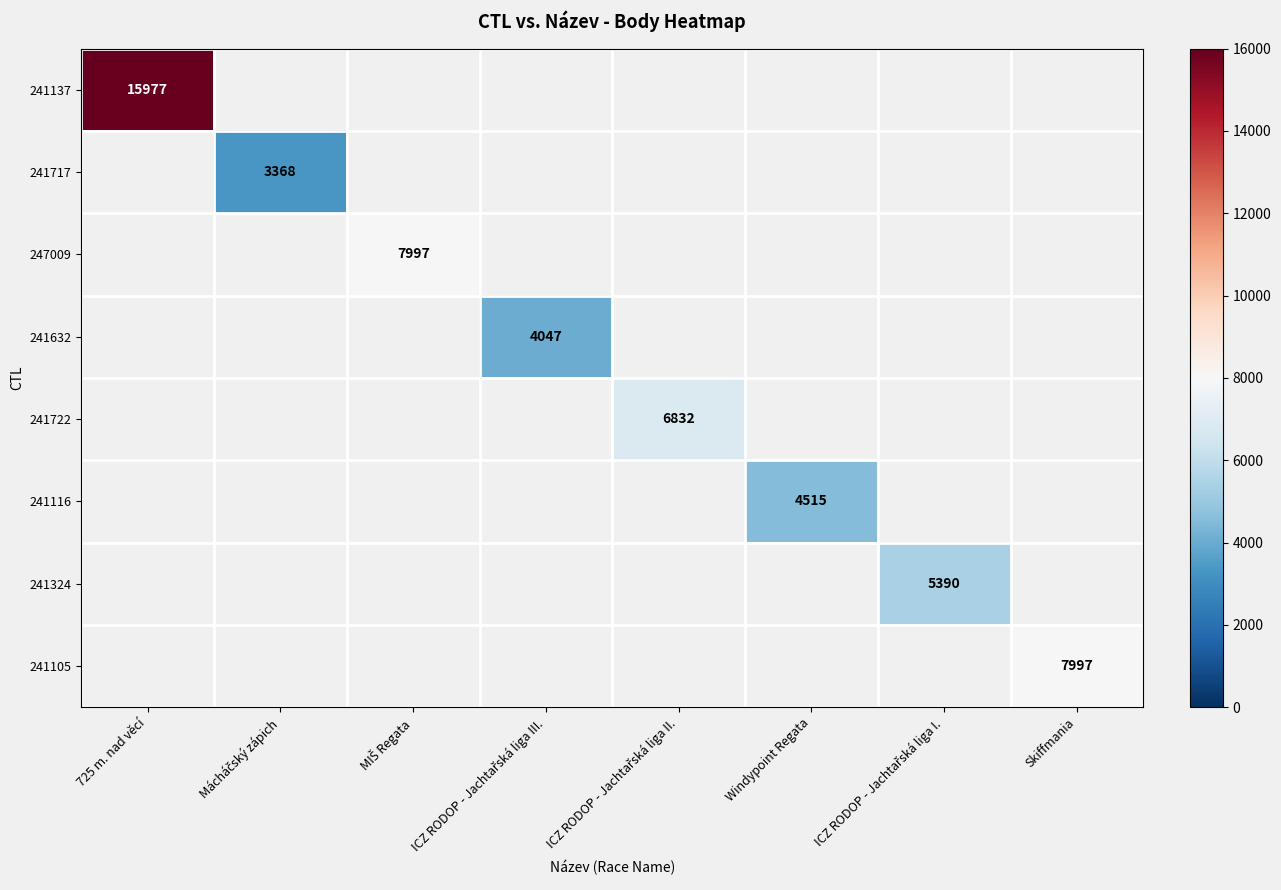

Which series has the largest range (max minus min)?

241137